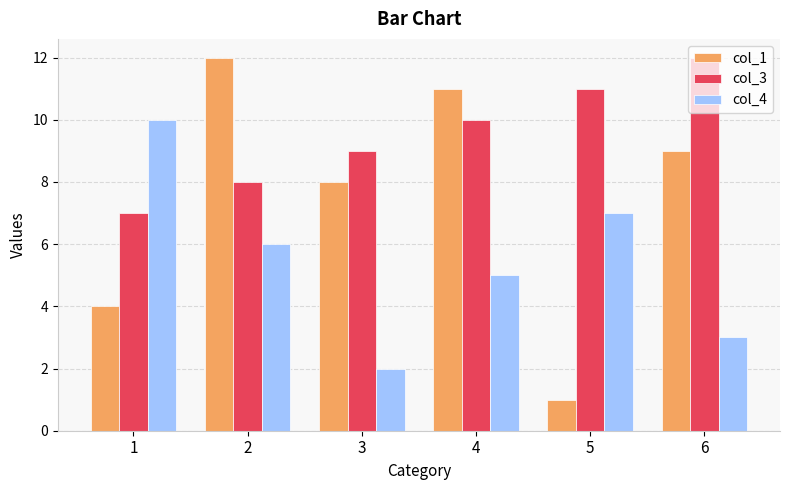

Which series has the widest spread of values?

col_1